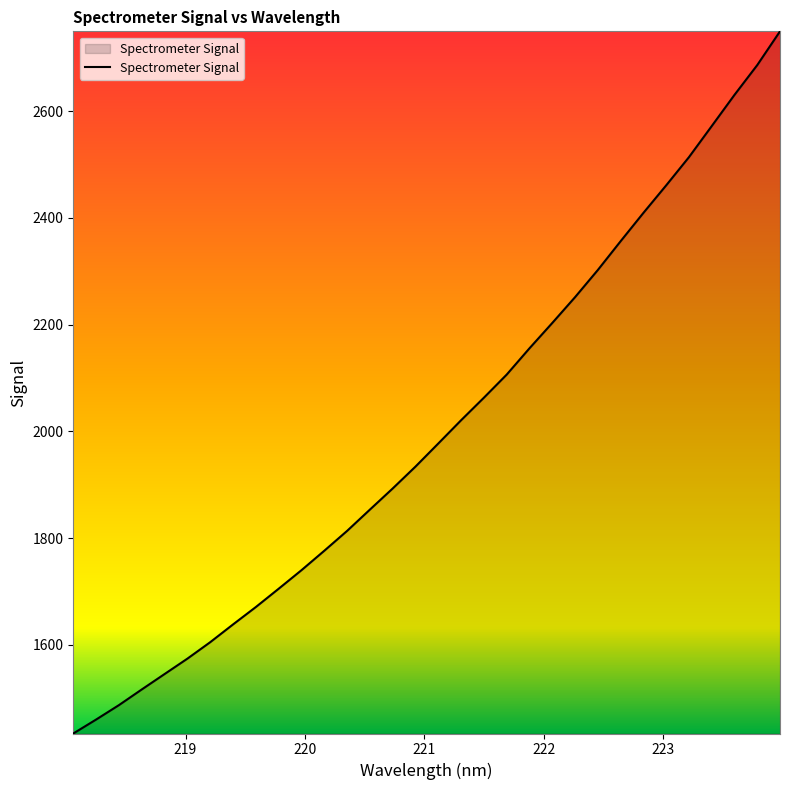

What is the minimum value shown in the chart?

1434.0